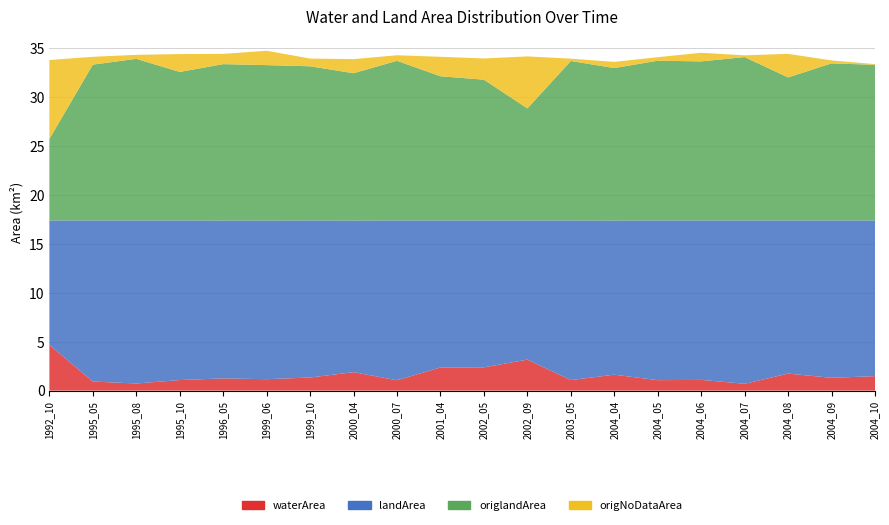

Reading right to left, list all the values displayed in this chart.

waterArea: 2004_10=1.5	2004_09=1.3	2004_08=1.7	2004_07=0.7	2004_06=1.1	2004_05=1.1	2004_04=1.6	2003_05=1.1	2002_09=3.2	2002_05=2.4	2001_04=2.4	2000_07=1.1	2000_04=1.9	1999_10=1.3	1999_06=1.2	1996_05=1.2	1995_10=1.1	1995_08=0.7	1995_05=0.9	1992_10=4.7
landArea: 2004_10=15.9	2004_09=16.1	2004_08=15.7	2004_07=16.7	2004_06=16.3	2004_05=16.3	2004_04=15.8	2003_05=16.3	2002_09=14.2	2002_05=15.0	2001_04=15.0	2000_07=16.3	2000_04=15.5	1999_10=16.1	1999_06=16.2	1996_05=16.1	1995_10=16.3	1995_08=16.7	1995_05=16.5	1992_10=12.7
origlandArea: 2004_10=15.9	2004_09=16.1	2004_08=14.6	2004_07=16.7	2004_06=16.3	2004_05=16.3	2004_04=15.6	2003_05=16.3	2002_09=11.4	2002_05=14.4	2001_04=14.7	2000_07=16.3	2000_04=15.1	1999_10=15.8	1999_06=15.9	1996_05=16.0	1995_10=15.2	1995_08=16.5	1995_05=15.9	1992_10=8.3
origNoDataArea: 2004_10=0.1	2004_09=0.3	2004_08=2.4	2004_07=0.2	2004_06=0.9	2004_05=0.4	2004_04=0.6	2003_05=0.2	2002_09=5.3	2002_05=2.2	2001_04=2.0	2000_07=0.6	2000_04=1.4	1999_10=0.8	1999_06=1.5	1996_05=1.1	1995_10=1.8	1995_08=0.4	1995_05=0.8	1992_10=8.1